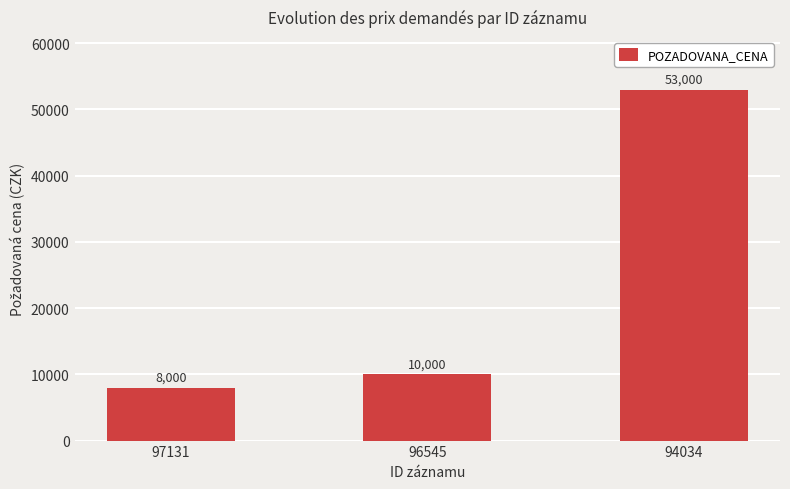

Which has a higher value, 97131 or 96545?

96545